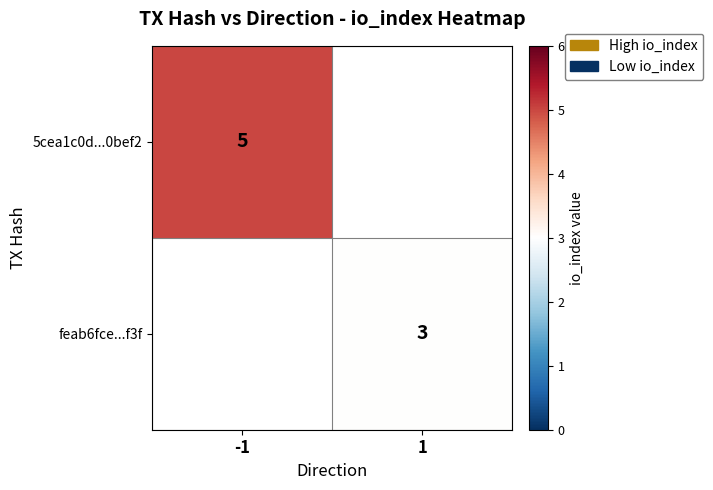

Is it true that feab6fce...f3f equals 3 at 1?

True